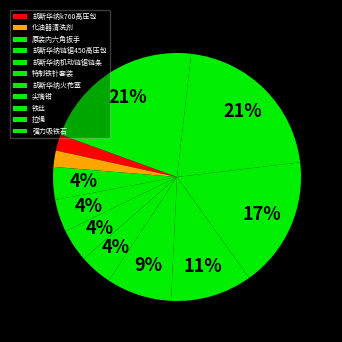

Rank the categories by value from lowest to highest.

胡斯华纳k760高压包, 化油器清洗剂, 原装内六角扳手, 胡斯华纳链锯450高压包, 胡斯华纳机动链锯链条, 特制铁针套装, 胡斯华纳火花塞, 尖嘴钳, 铁丝, 拉绳, 强力吸铁石